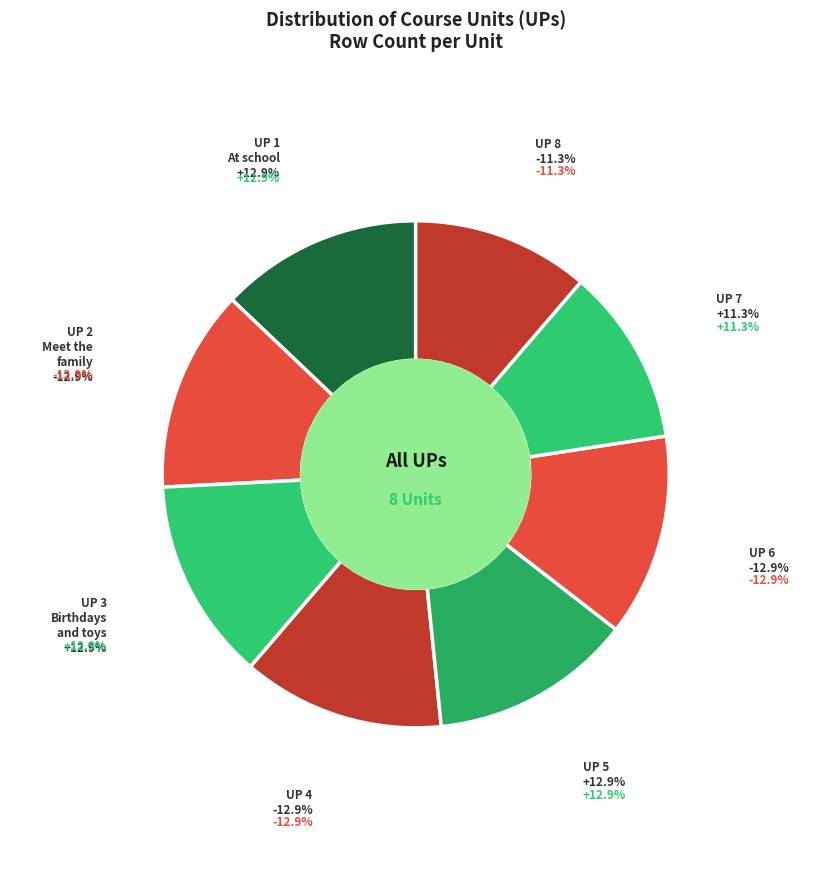

Does UP 7 account for over 50% of the chart?

No